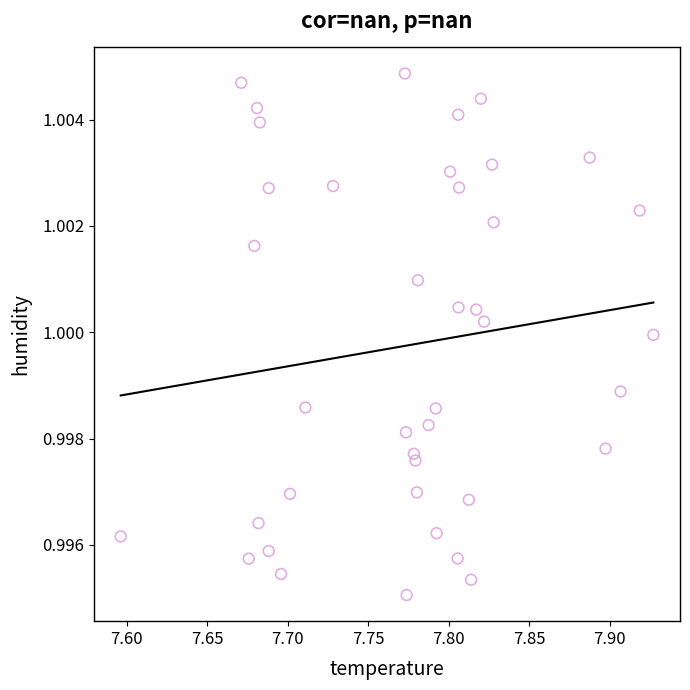

What is the range of X values (max minus min)?

0.3